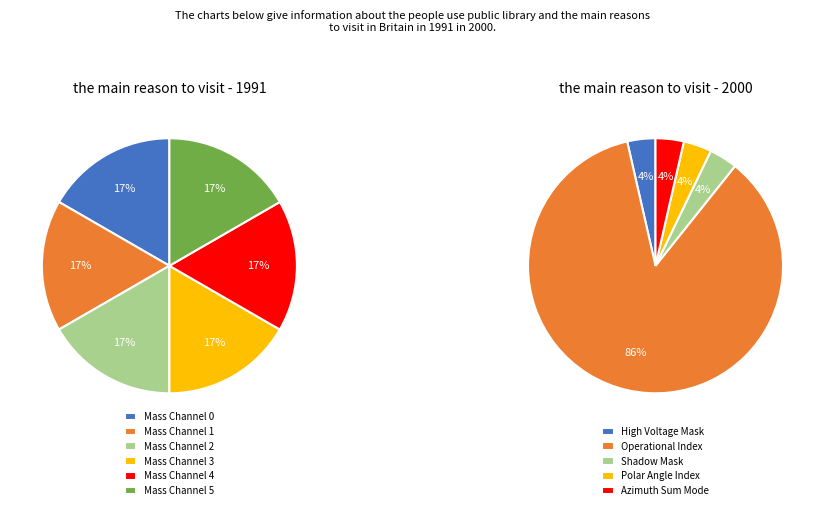

Is it true that Solar Wind Start Index is 11% of the pie?

False